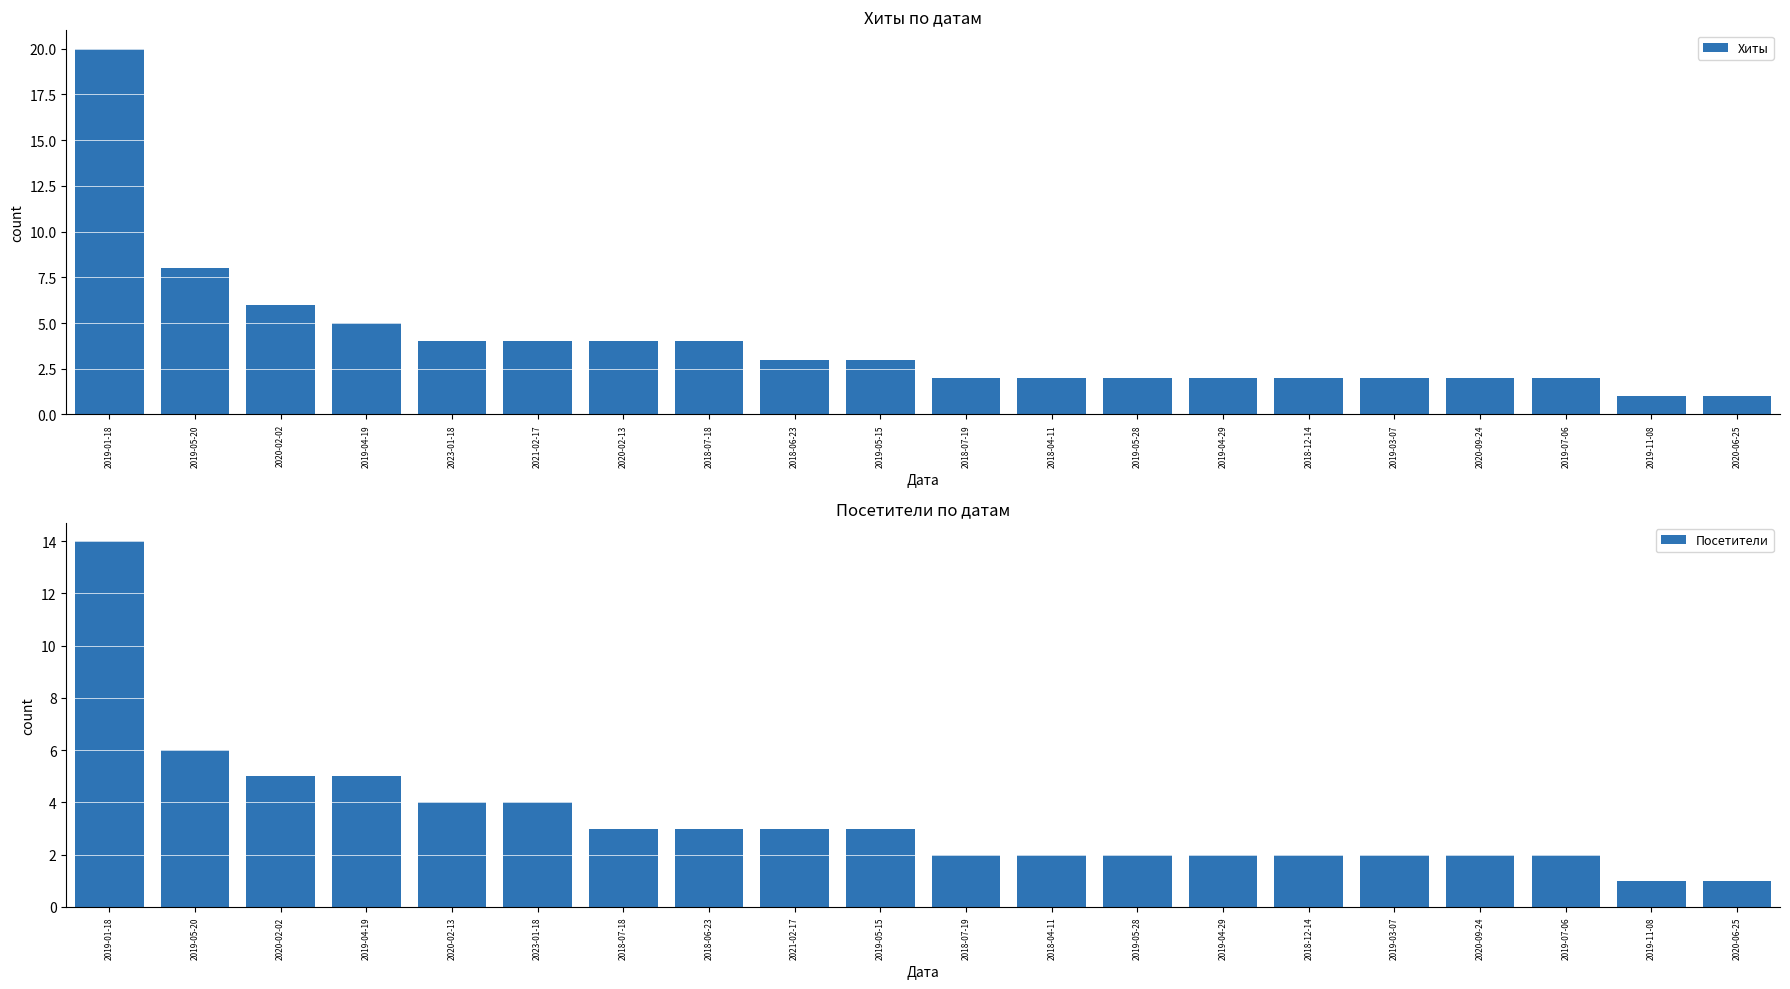

What is the minimum value for Посетители?

1